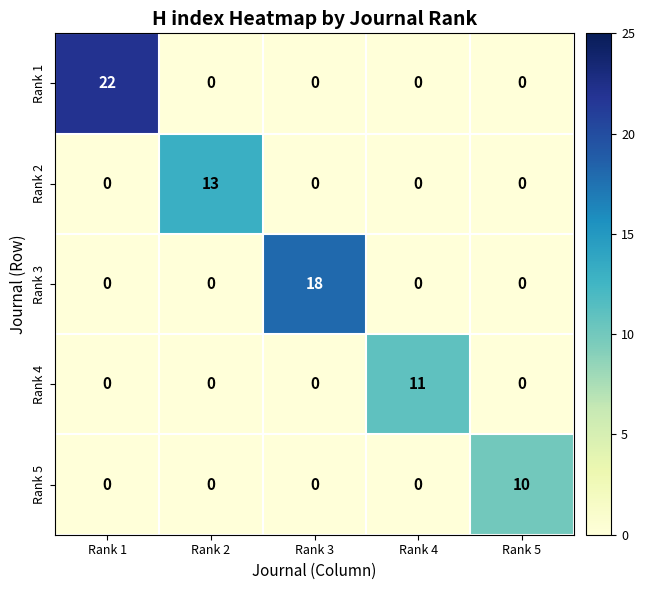

Read the Rank 5 value at Rank 5.

10